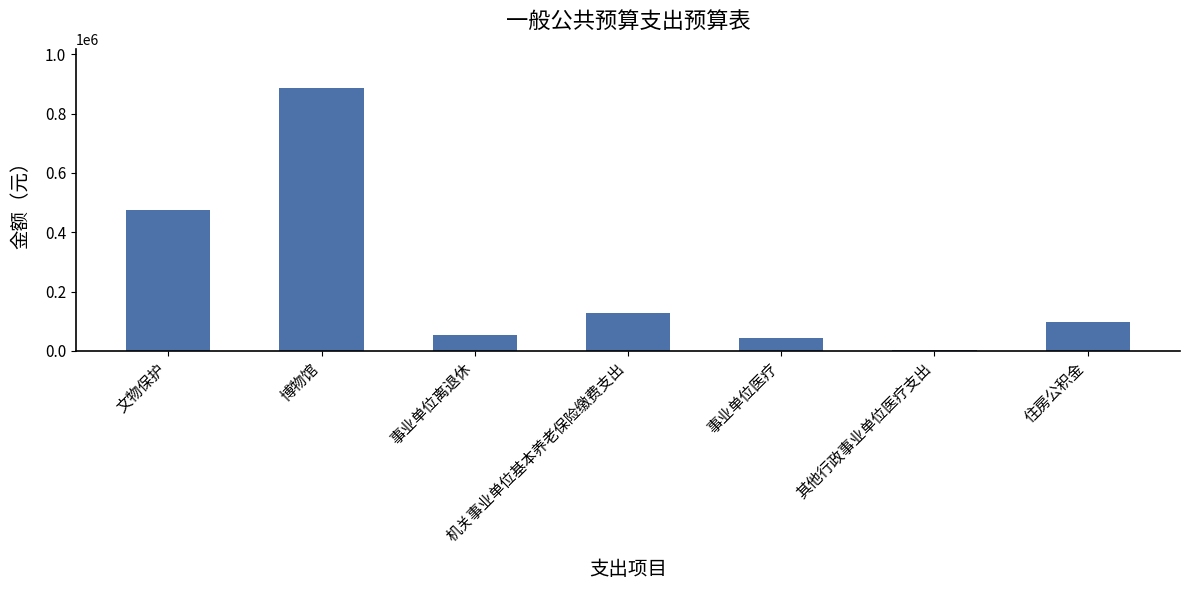

What is the ratio of the value at 住房公积金 to the value at 事业单位离退休?

1.8